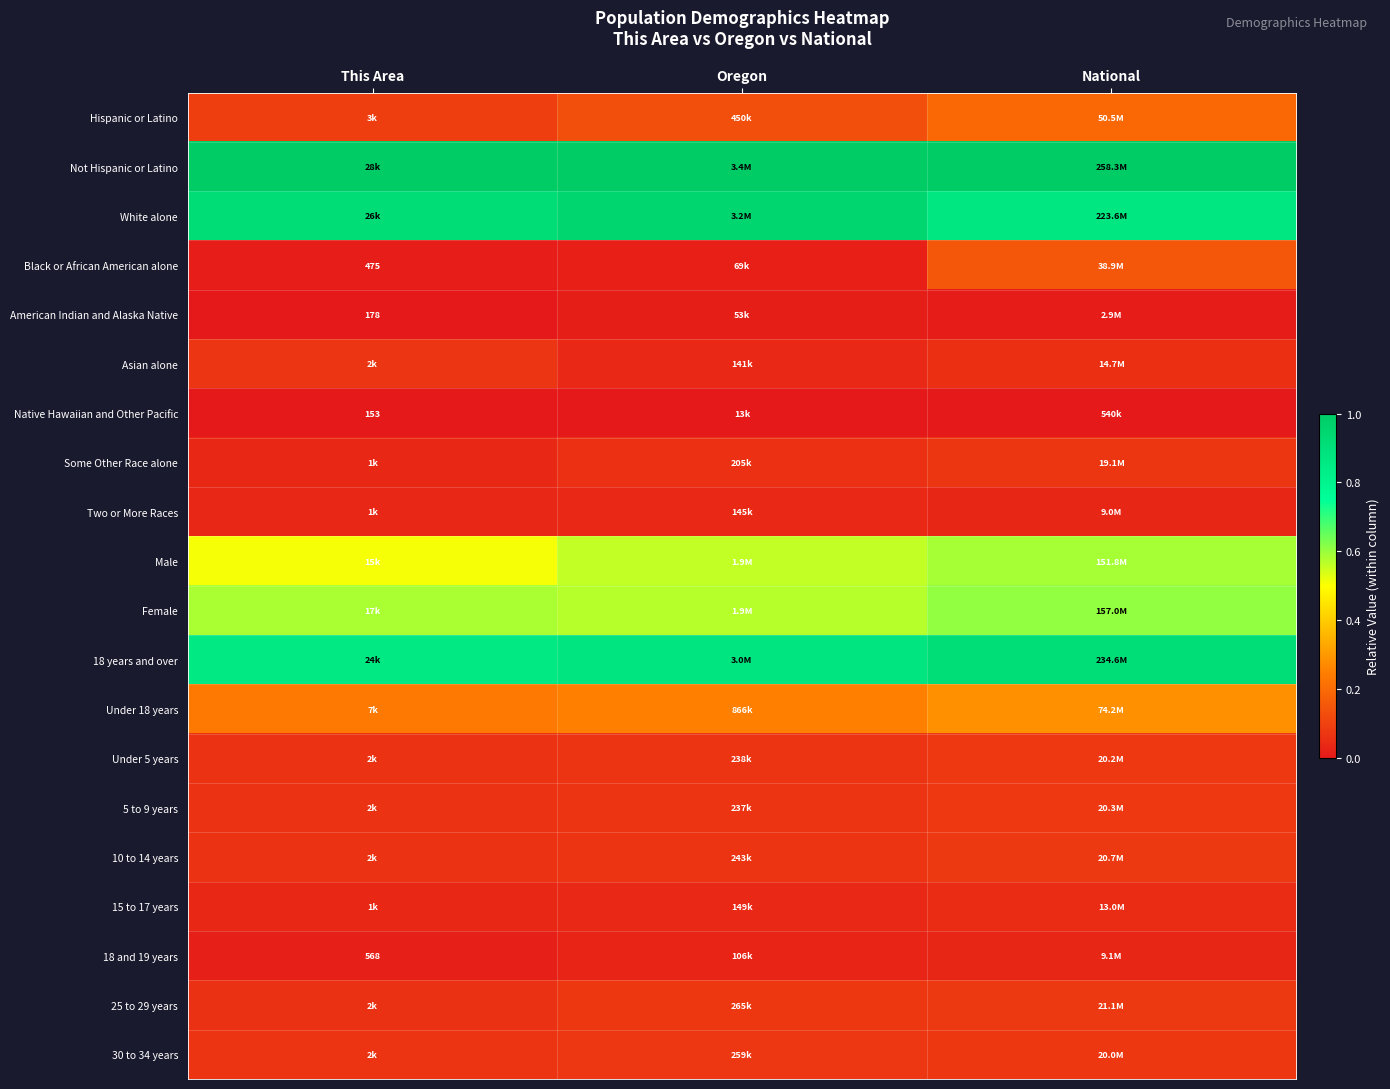

The value of White alone at This Area is 0.9. True or false?

True